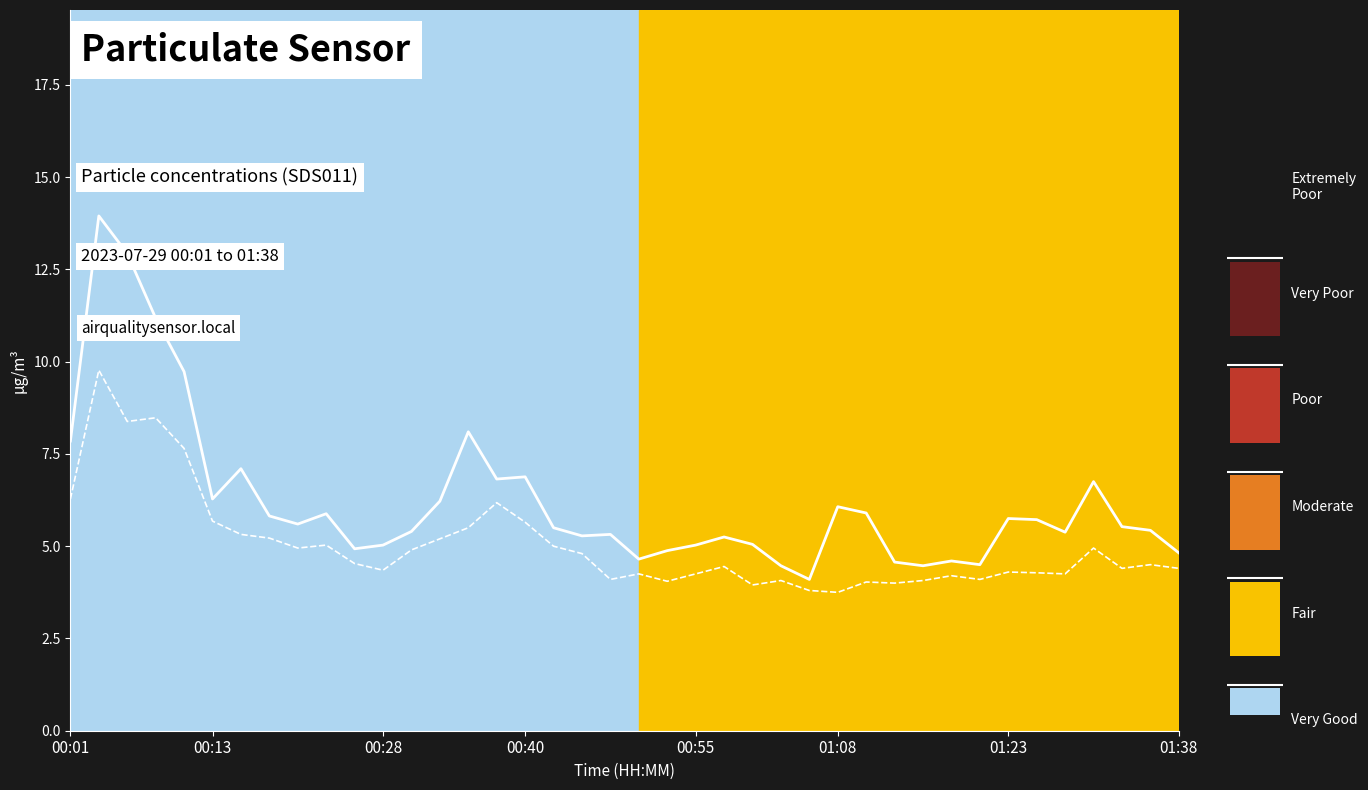

Rank the series at 35 from lowest to highest value.

SDS_P2, SDS_P1